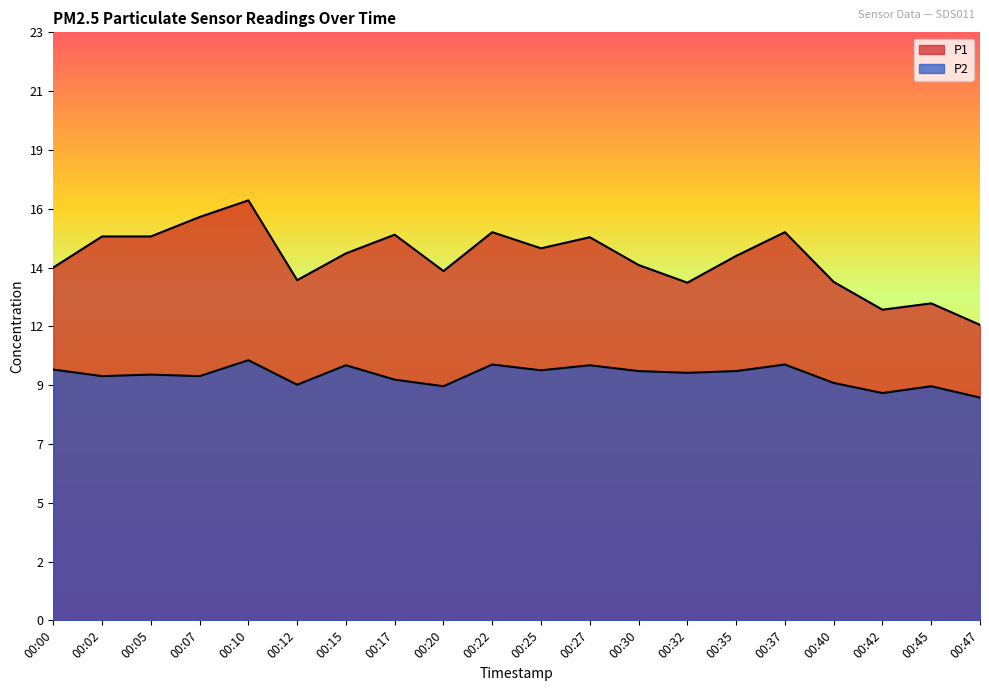

What are all the series names shown in the legend?

P1, P2